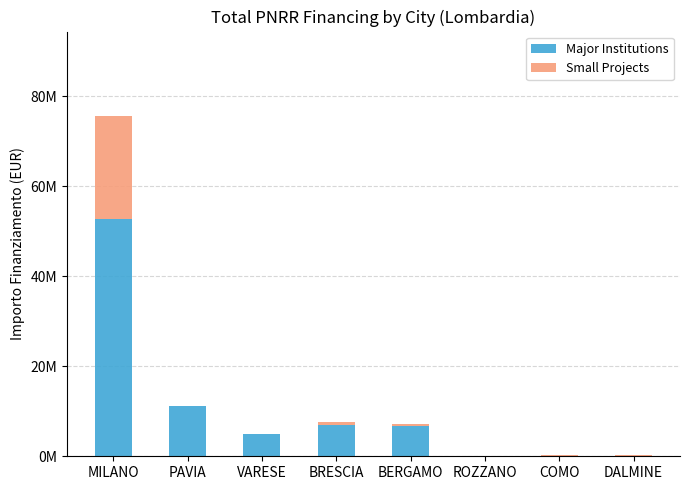

What are all the series names shown in the legend?

Major Institutions, Small Projects